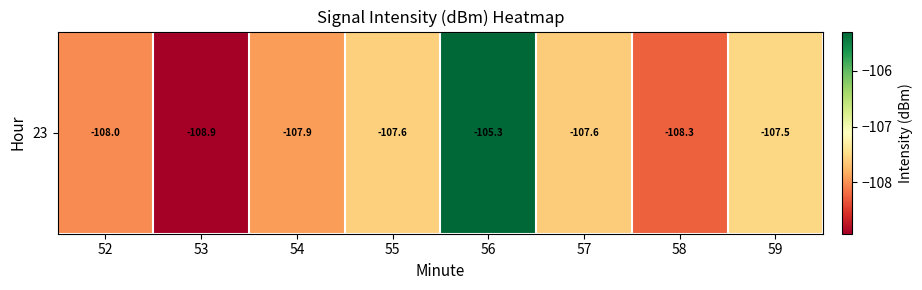

What is the average value?

-107.6